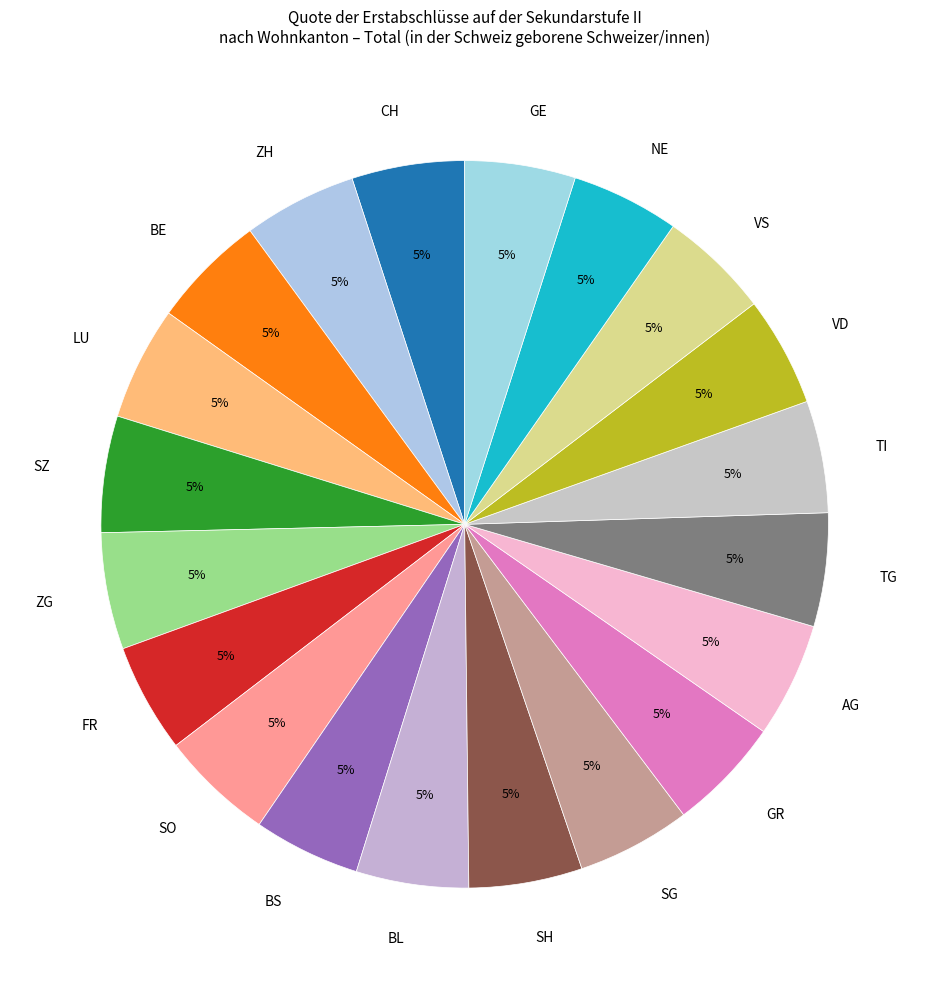

The GR slice represents 1% of the pie. True or false?

False